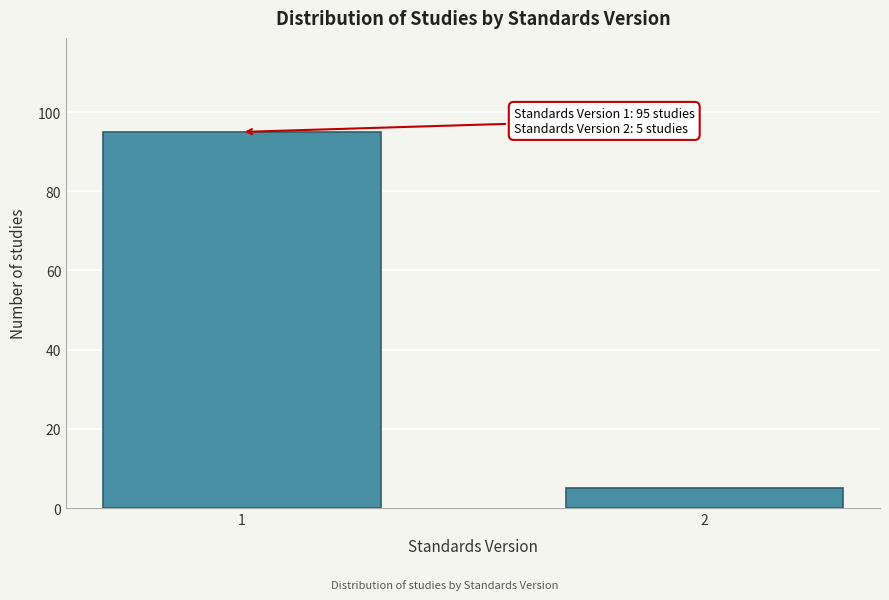

Reading right to left, list all the values displayed in this chart.

2=5	1=95